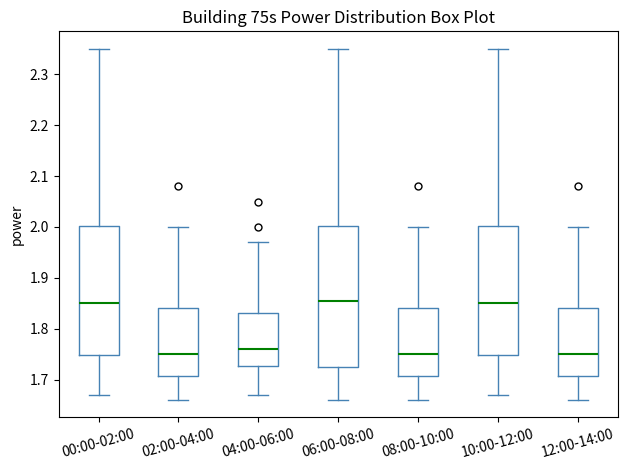

Reading left to right, transcribe this box plot: for each box, give where its median line is, the range the box spans, and where its two whiskers end, as read against the y-axis. The values are not printed on the chart, so give them approximately, as read against the axis.

00:00-02:00: median 1.85, box 1.75 to 2.00, whiskers 1.67 to 2.35
02:00-04:00: median 1.75, box 1.71 to 1.84, whiskers 1.66 to 2.00
04:00-06:00: median 1.76, box 1.73 to 1.83, whiskers 1.67 to 1.97
06:00-08:00: median 1.86, box 1.73 to 2.00, whiskers 1.66 to 2.35
08:00-10:00: median 1.75, box 1.71 to 1.84, whiskers 1.66 to 2.00
10:00-12:00: median 1.85, box 1.75 to 2.00, whiskers 1.67 to 2.35
12:00-14:00: median 1.75, box 1.71 to 1.84, whiskers 1.66 to 2.00